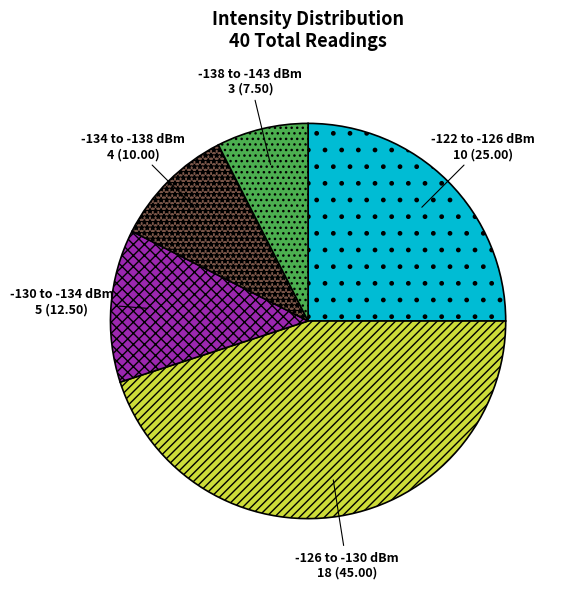

Count the number of slices in the pie.

5